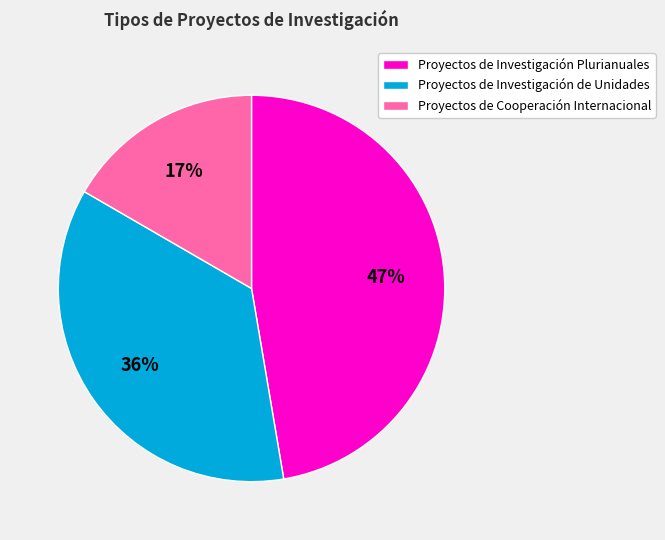

Which slice is the smallest?

Proyectos de Cooperación Internacional